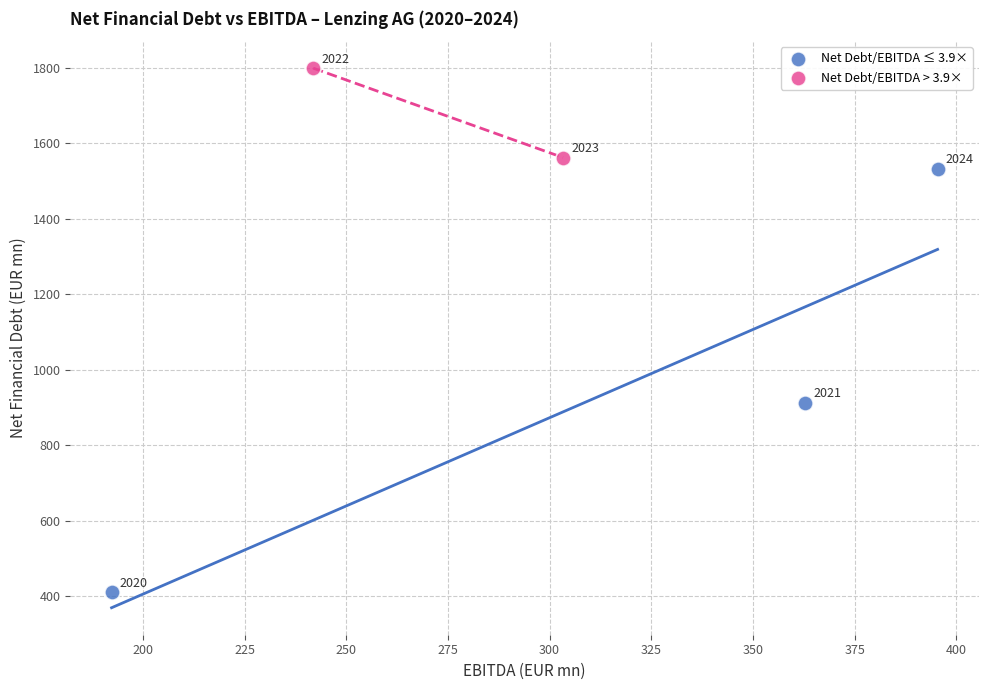

What are all the series names shown in the legend?

Net Debt/EBITDA ≤ 3.9×, Net Debt/EBITDA > 3.9×